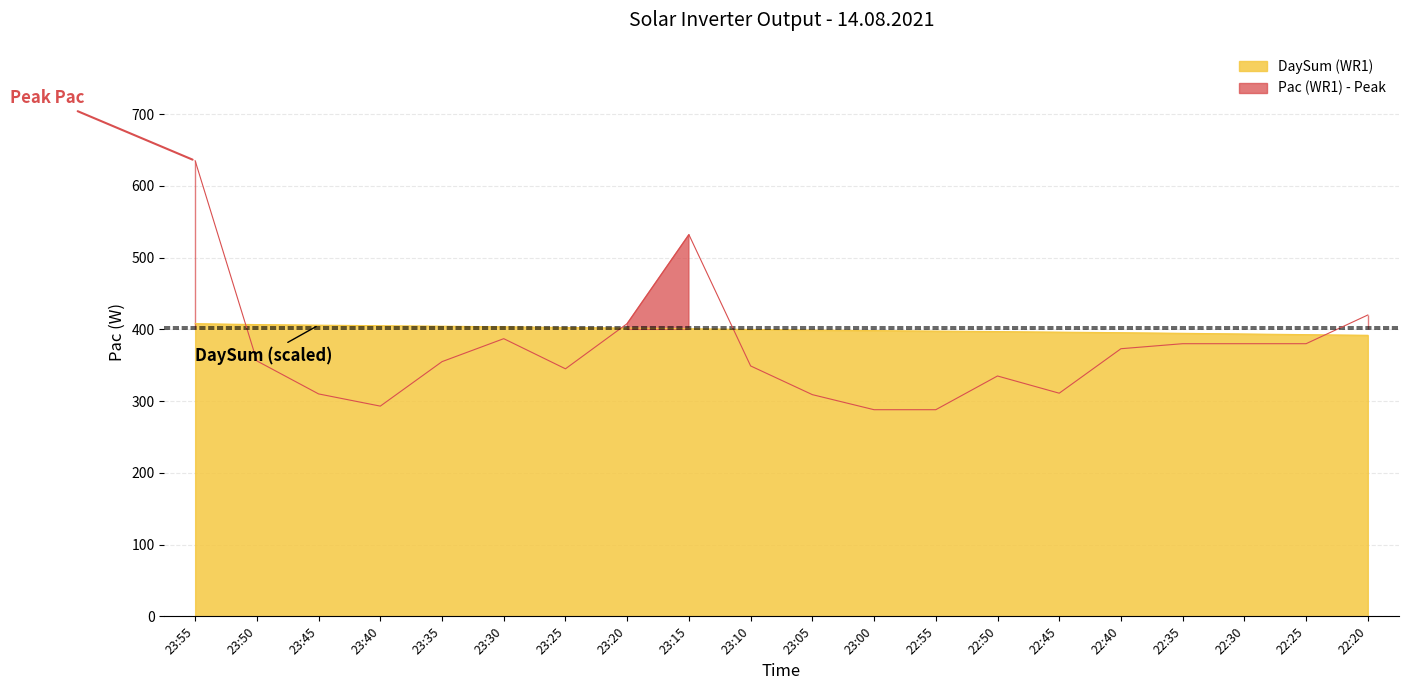

What is the sum of the DaySum (WR1) values at 22:25 and 22:35?

787.1